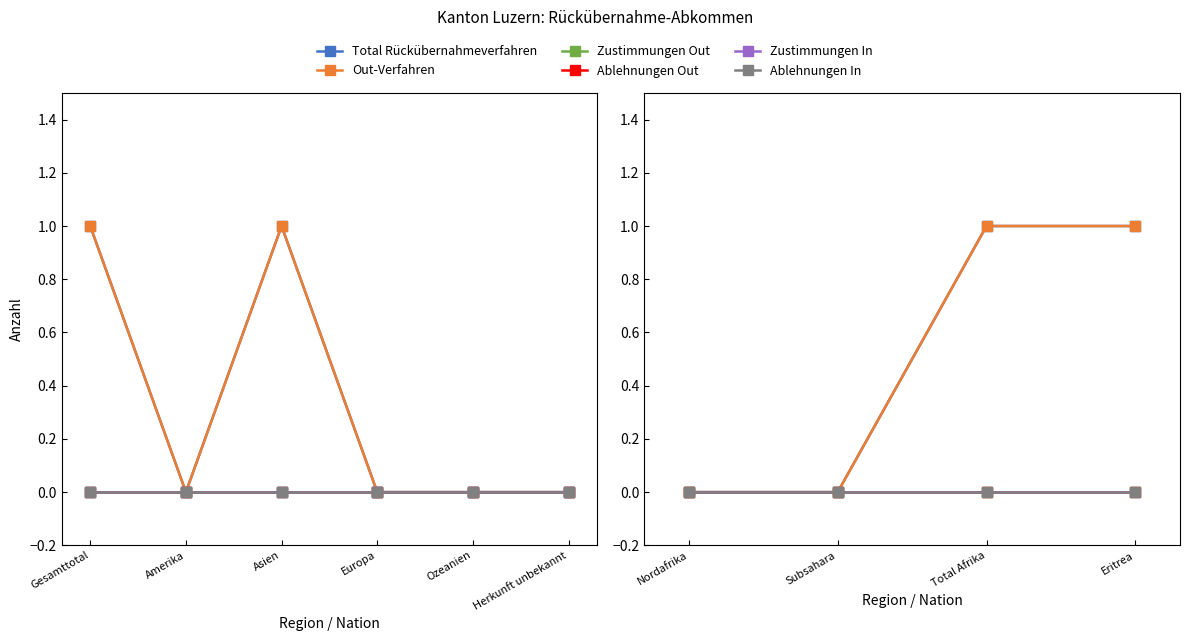

What are all the series names shown in the legend?

Total Rückübernahmeverfahren, Out-Verfahren, Zustimmungen Out, Ablehnungen Out, Zustimmungen In, Ablehnungen In